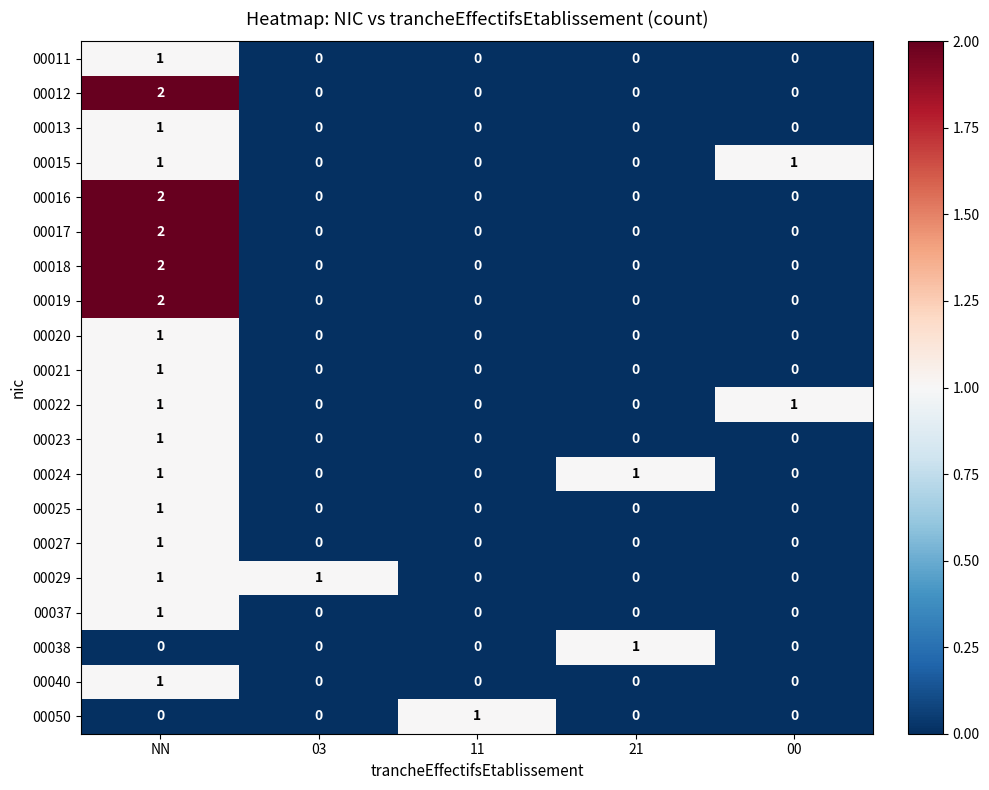

At which category is the sum across all series the highest?

NN